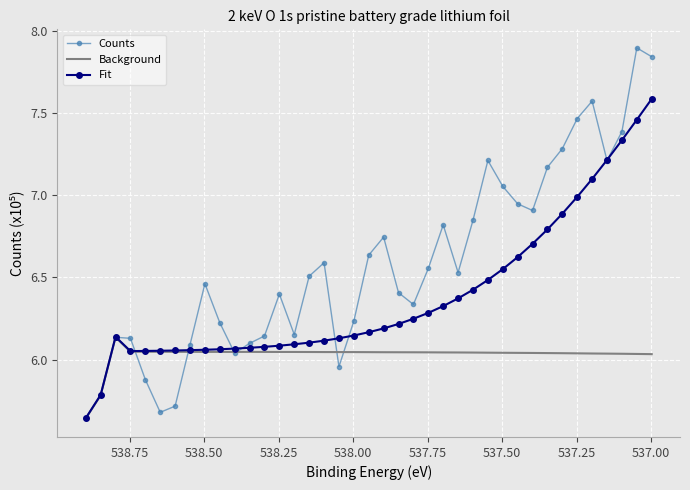

Is this an area chart (filled region under the line)?

No